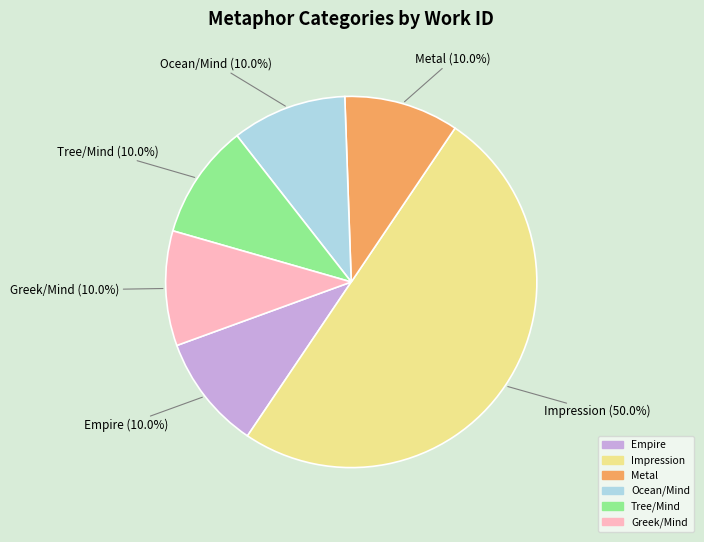

What percentage is the Impression slice, to the nearest percent?

50%